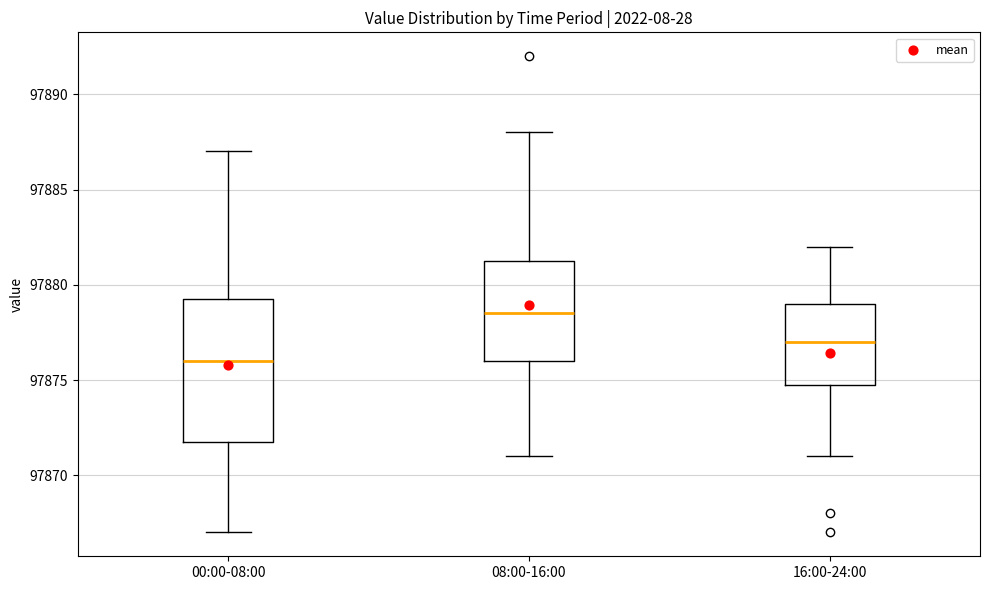

Which box's median line is the lowest?

00:00-08:00